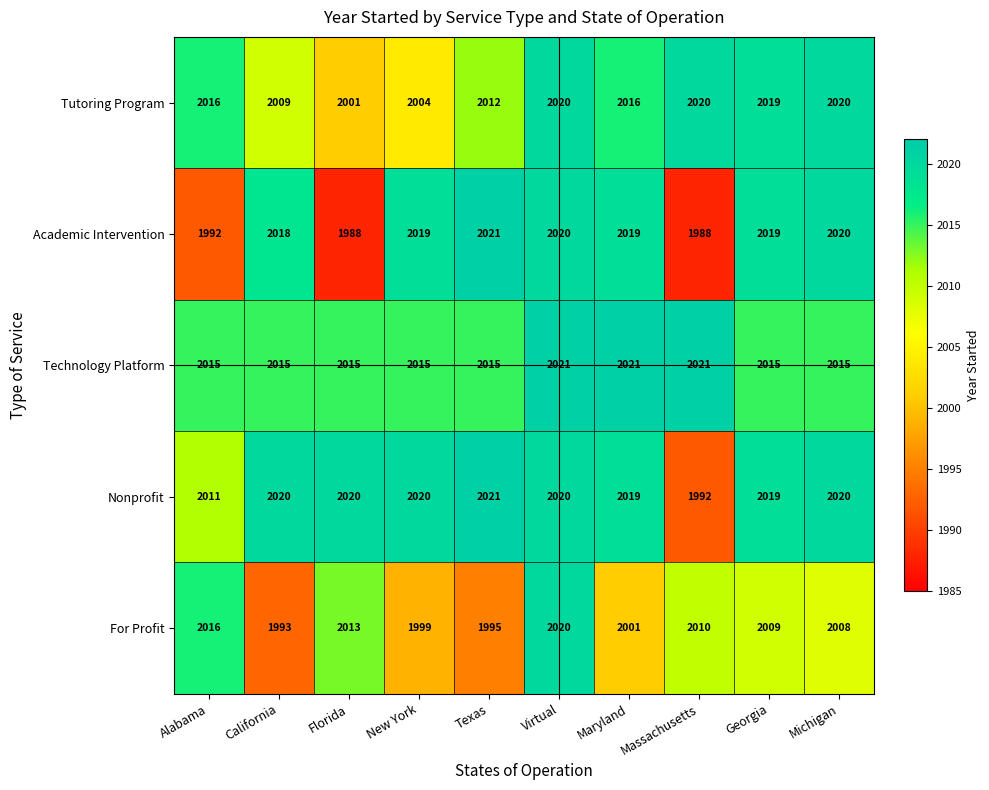

Which series has the largest range (max minus min)?

Academic Intervention